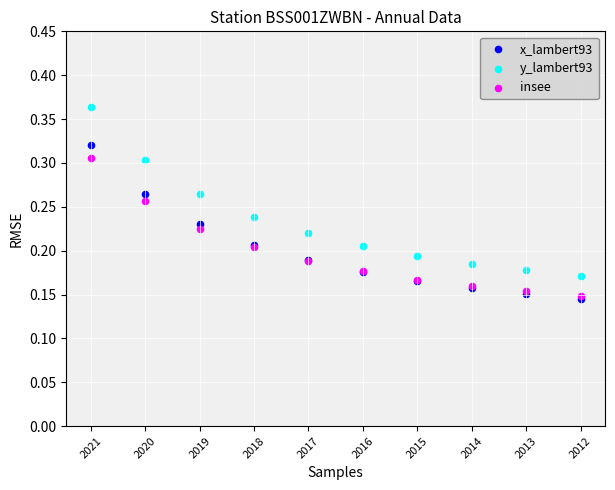

Which series reaches the maximum Y coordinate?

y_lambert93